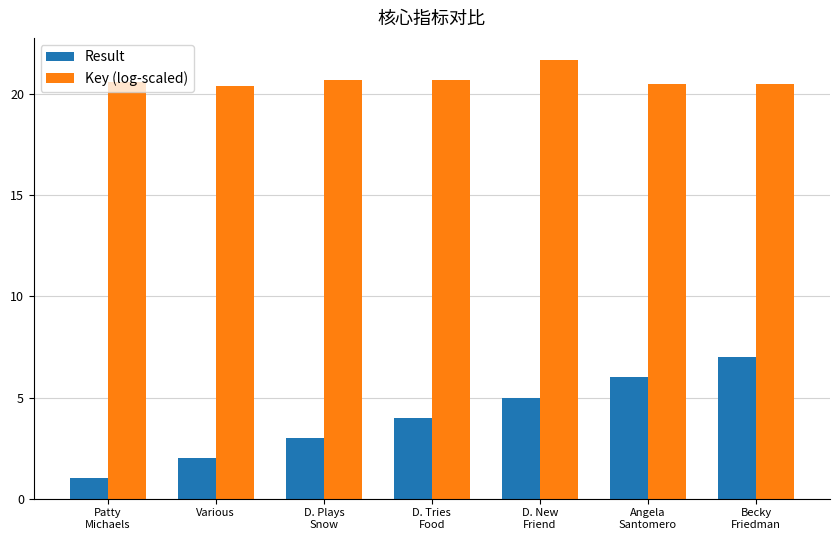

List the series in order of their peak value, highest first.

Key (log-scaled), Result